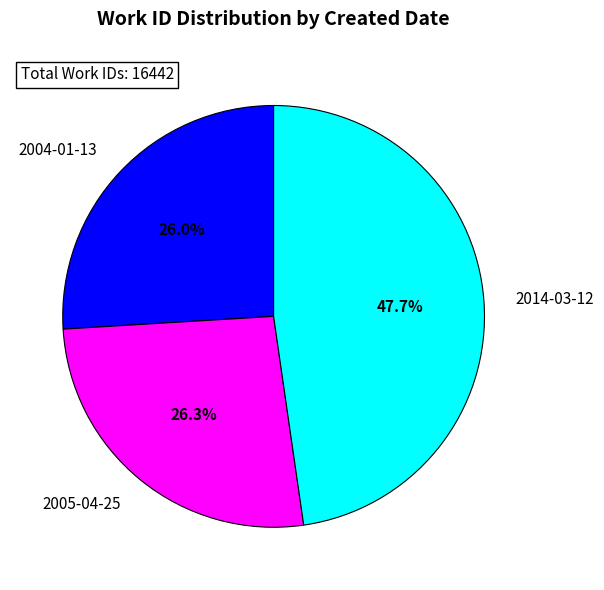

How many slices are in this pie chart?

3